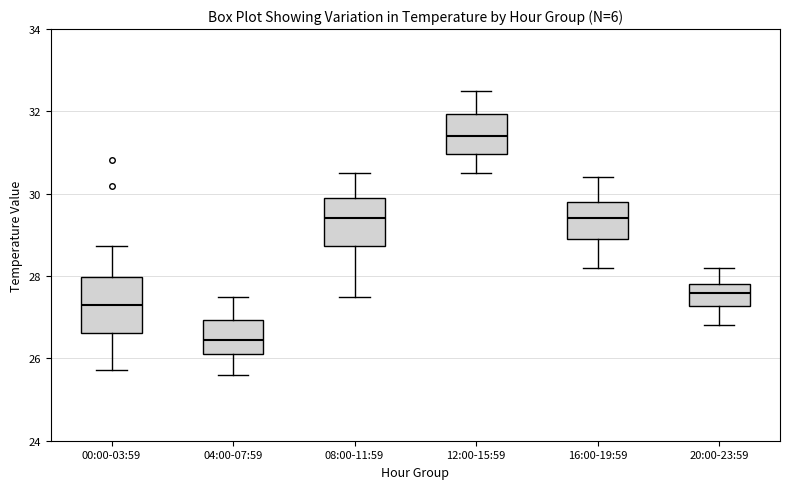

Which box has the lowest median line?

04:00-07:59